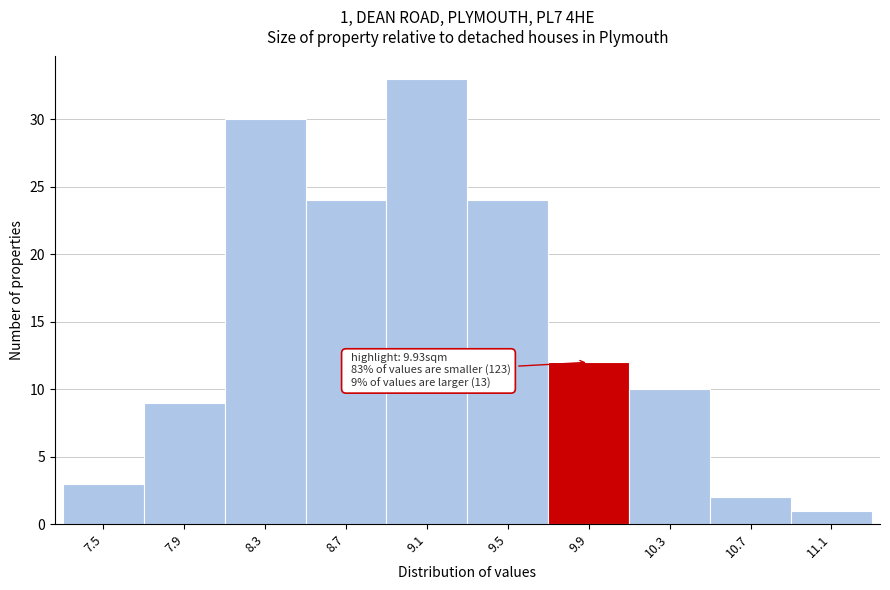

Reading right to left, what are all the values shown in this chart?

11.1=1	10.7=2	10.3=10	9.9=12	9.5=24	9.1=33	8.7=24	8.3=30	7.9=9	7.5=3